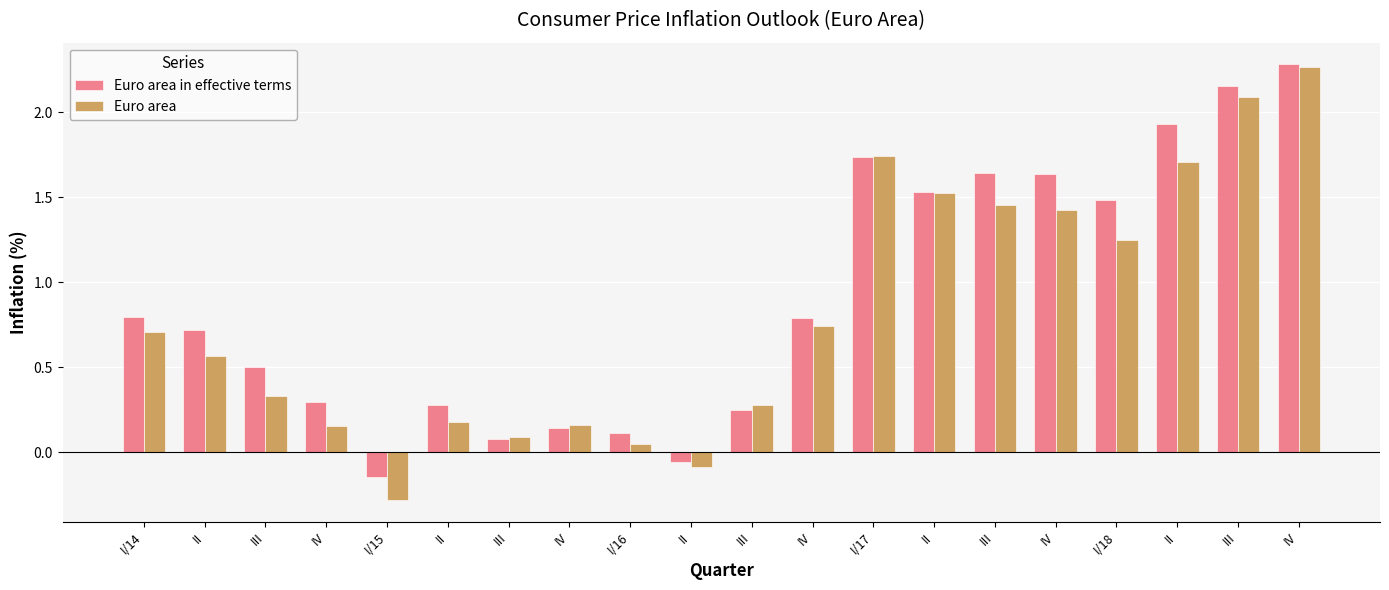

What are all the series names shown in the legend?

Euro area in effective terms, Euro area